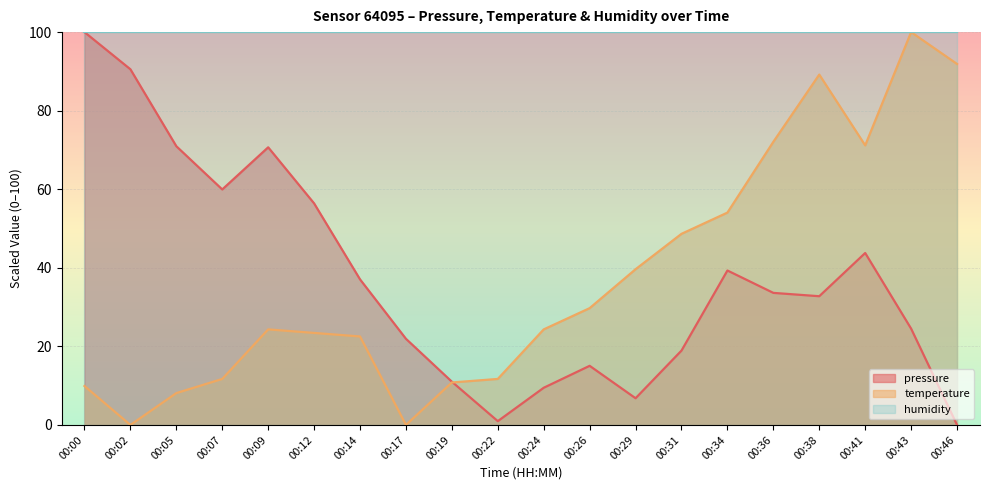

At which category does pressure reach its first local peak?

00:09